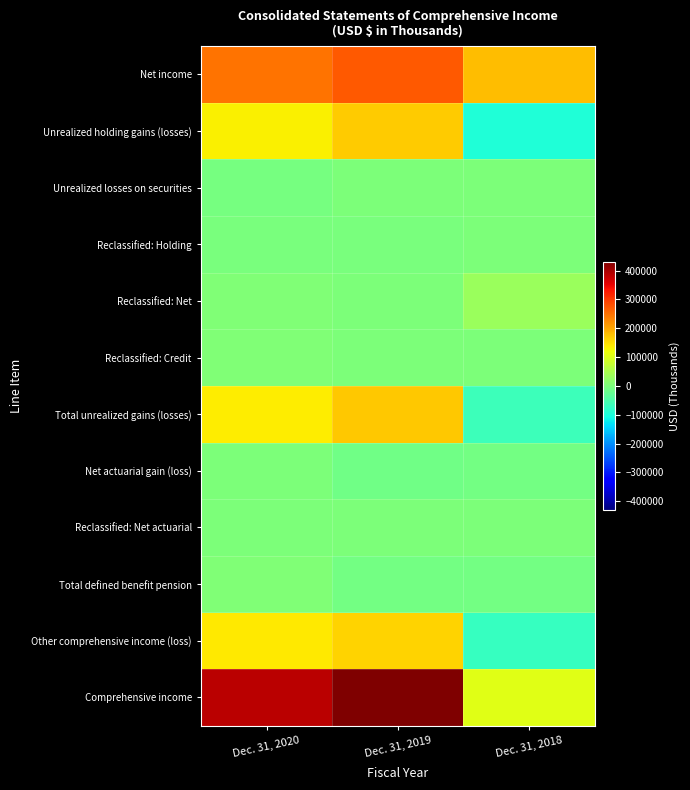

Which series has the largest range (max minus min)?

Comprehensive income